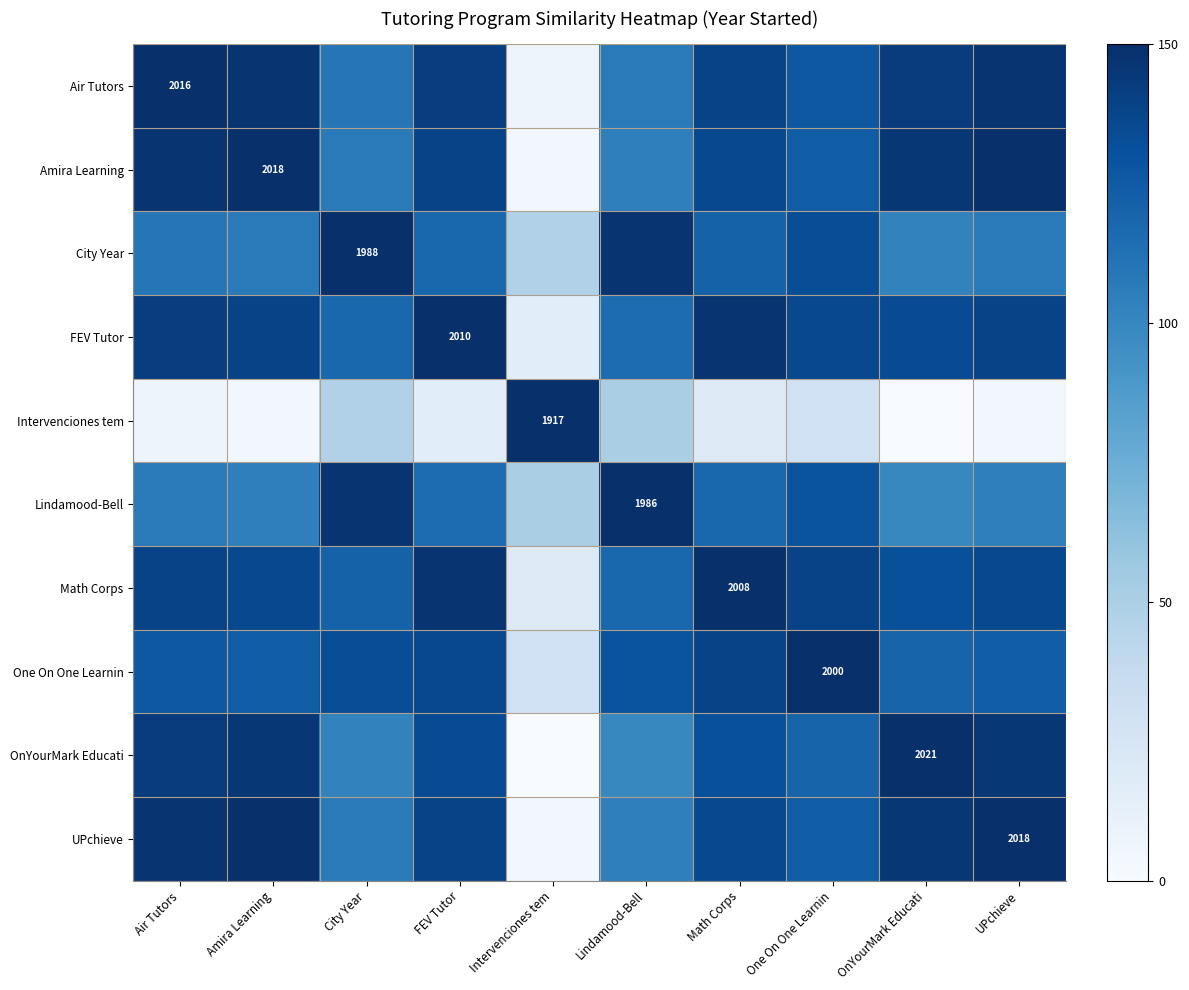

The value of Math Corps at OnYourMark Educati is 195.2. True or false?

False